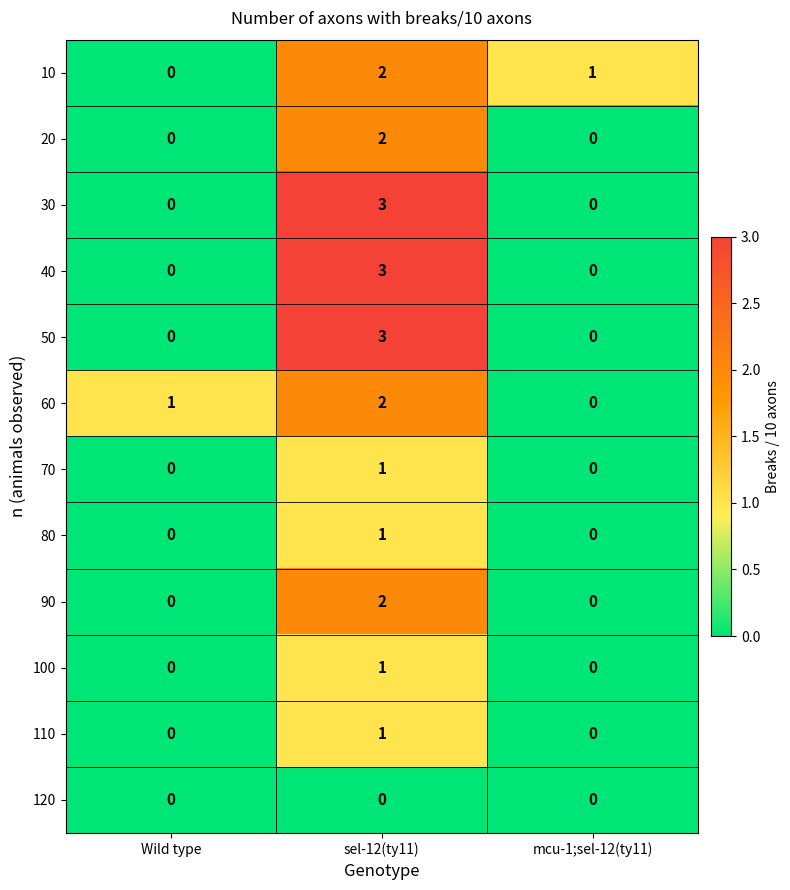

What is the difference between the highest and lowest values at sel-12(ty11)?

3